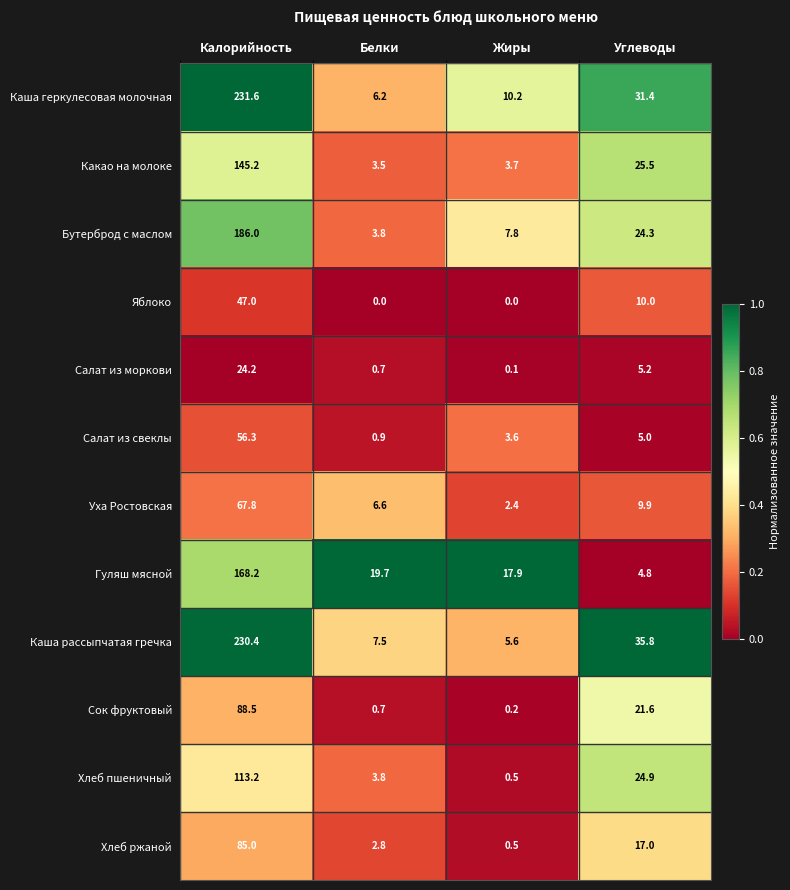

What is the difference between the Бутерброд с маслом values at Углеводы and Калорийность?

161.7